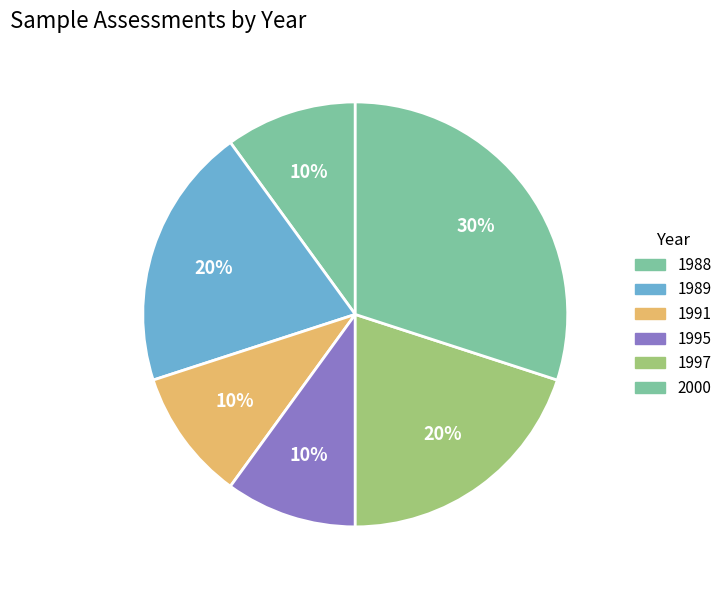

How many slices are in this pie chart?

6